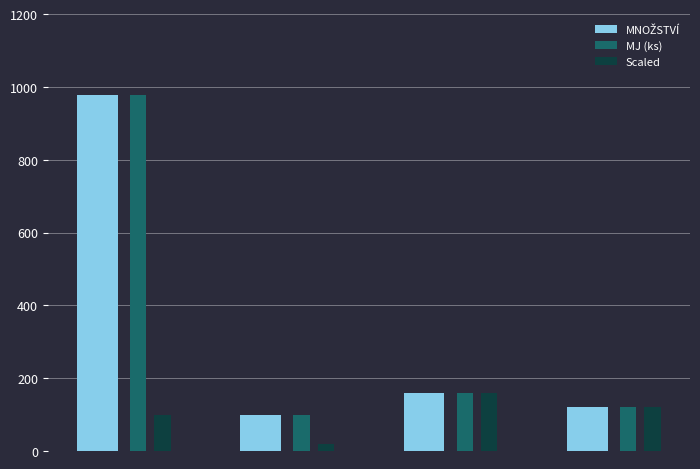

What is the minimum value for MJ (ks)?

98